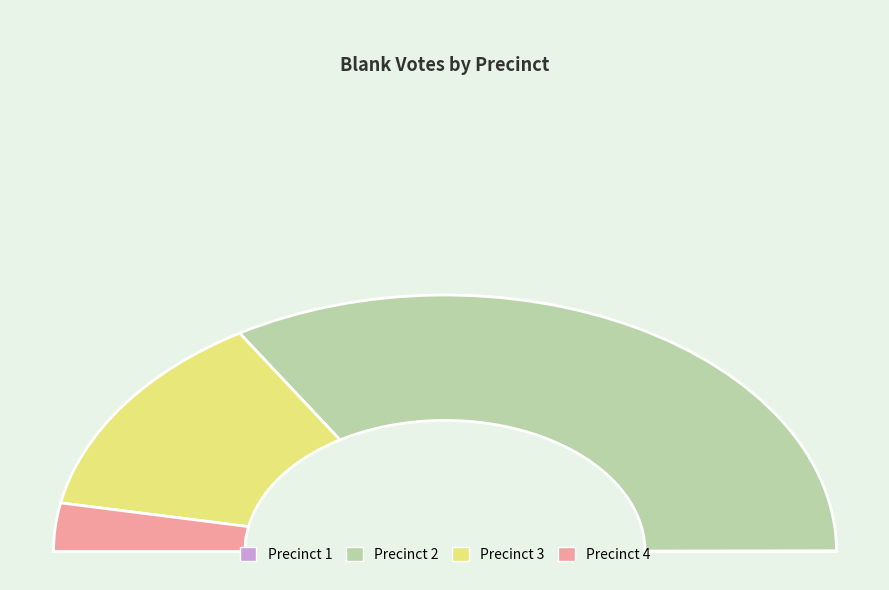

Which slice is the smallest?

Precinct 1